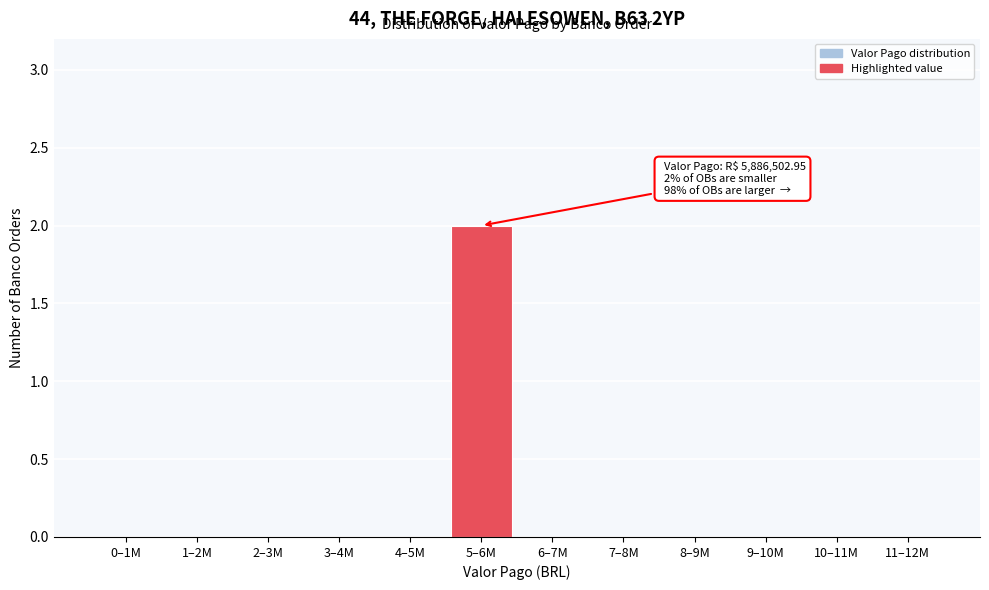

Reading left to right, extract all data points from this chart.

0–1M=0	1–2M=0	2–3M=0	3–4M=0	4–5M=0	5–6M=2	6–7M=0	7–8M=0	8–9M=0	9–10M=0	10–11M=0	11–12M=0